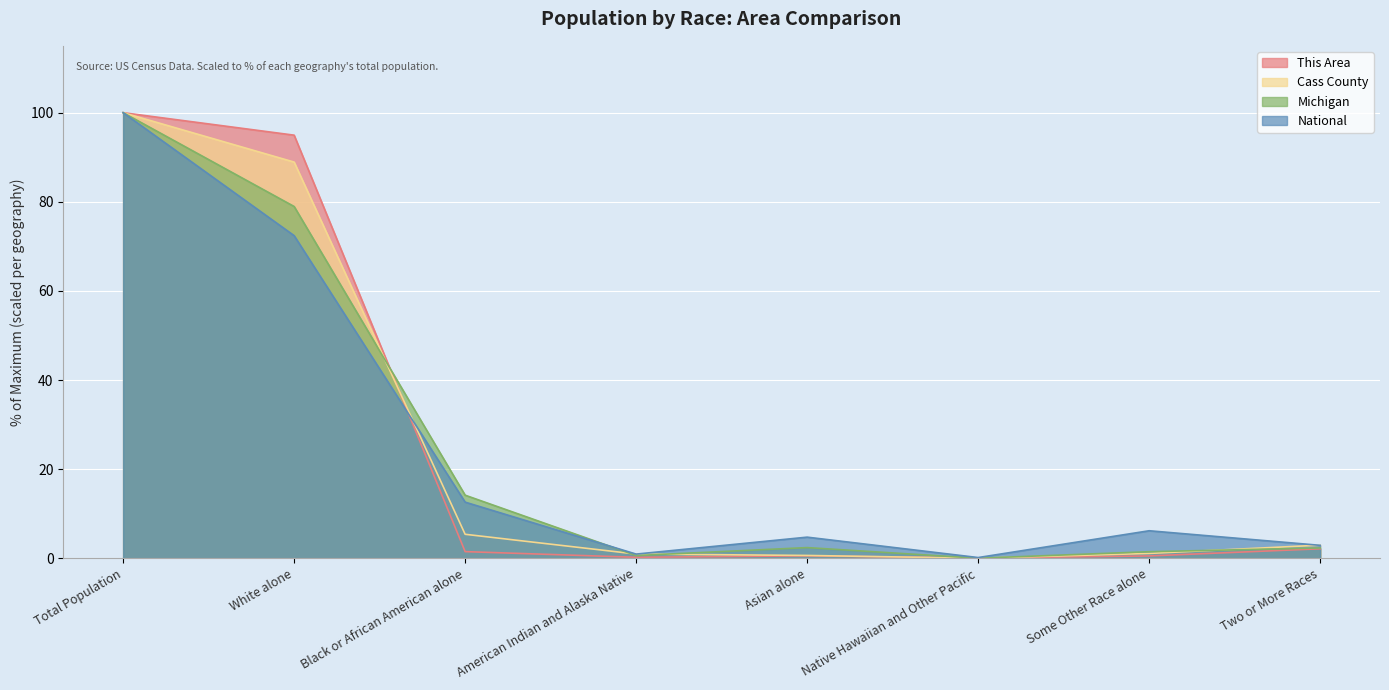

What is the difference between the second highest and minimum values in the Cass County series?

88.9